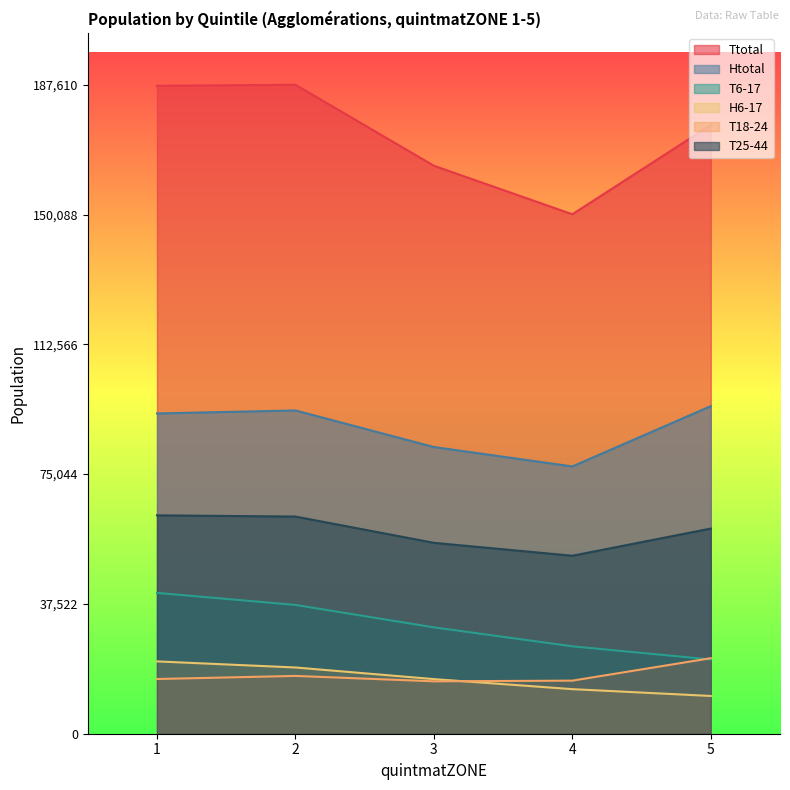

Reading left to right, what are all the values shown in this chart?

Ttotal: 187310	187610	164195	150170	175980
Htotal: 92585	93455	82880	77270	94705
T6-17: 40710	37230	30745	25270	21455
H6-17: 20910	19150	15790	12885	10915
T18-24: 15815	16710	15150	15345	21835
T25-44: 63130	62780	55185	51455	59310